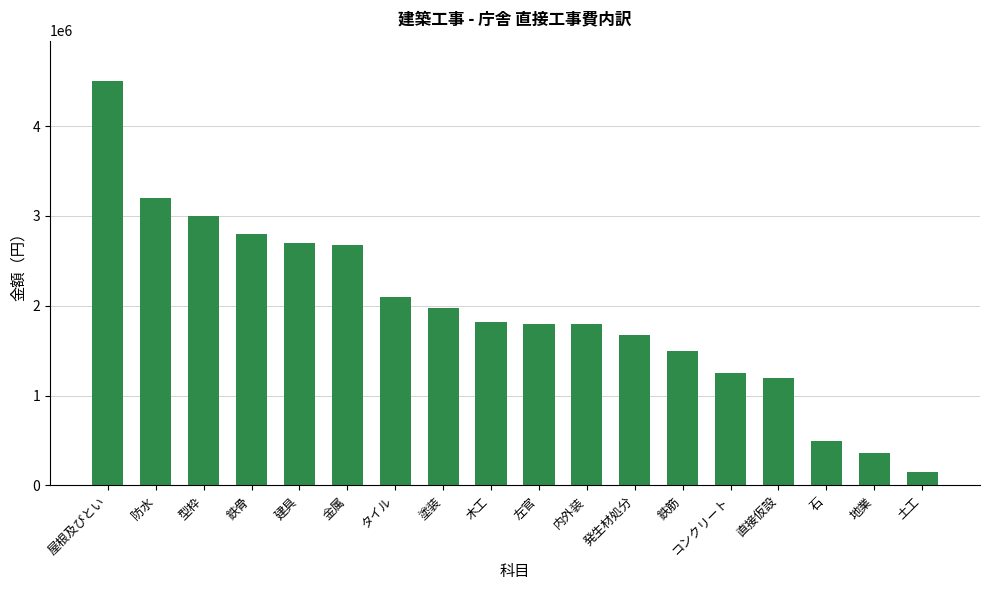

Does the chart contain stacked bars?

No